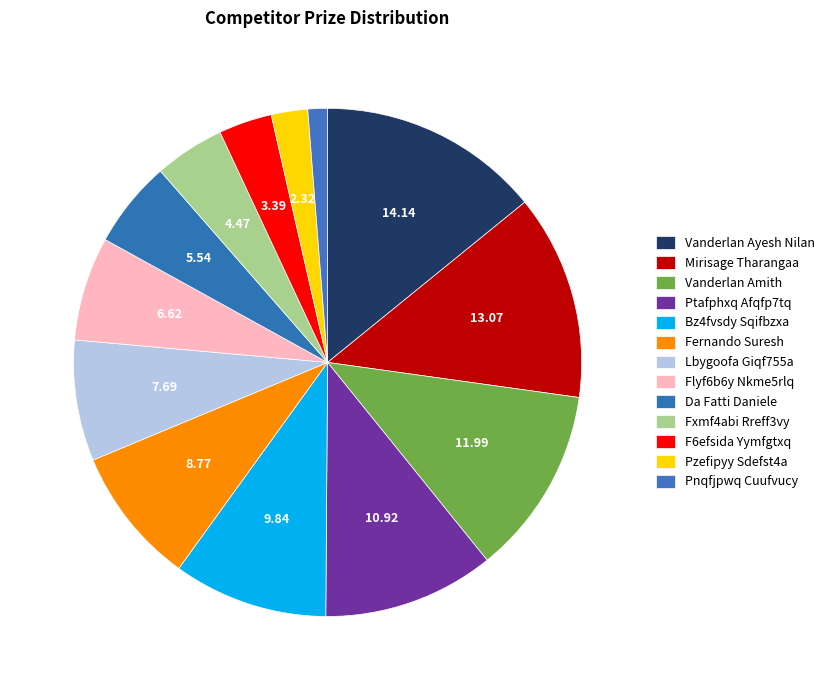

Approximately how many times larger is the value at F6efsida Yymfgtxq compared to Bz4fvsdy Sqifbzxa?

0.3